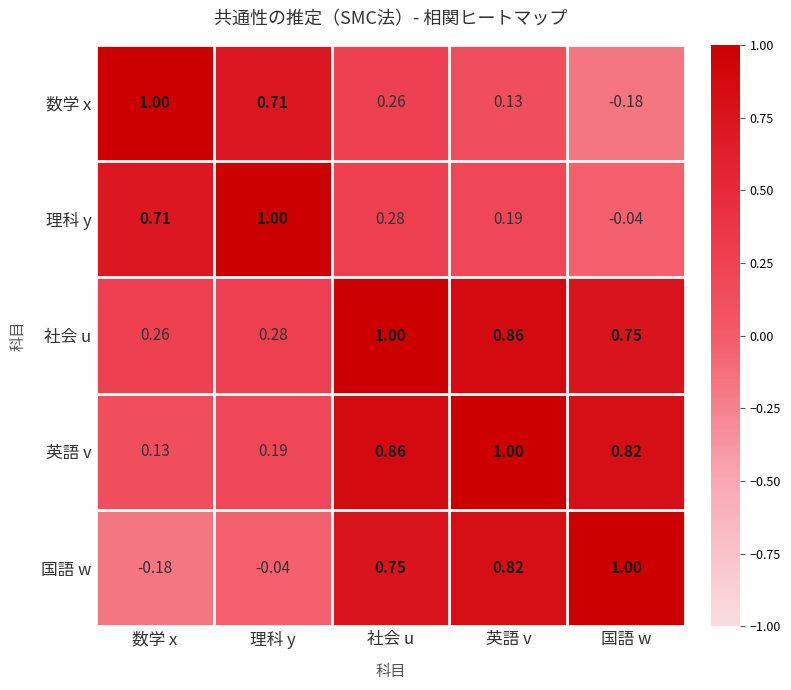

Between 数学 x and 英語 v, which series saw the biggest shift?

国語 w